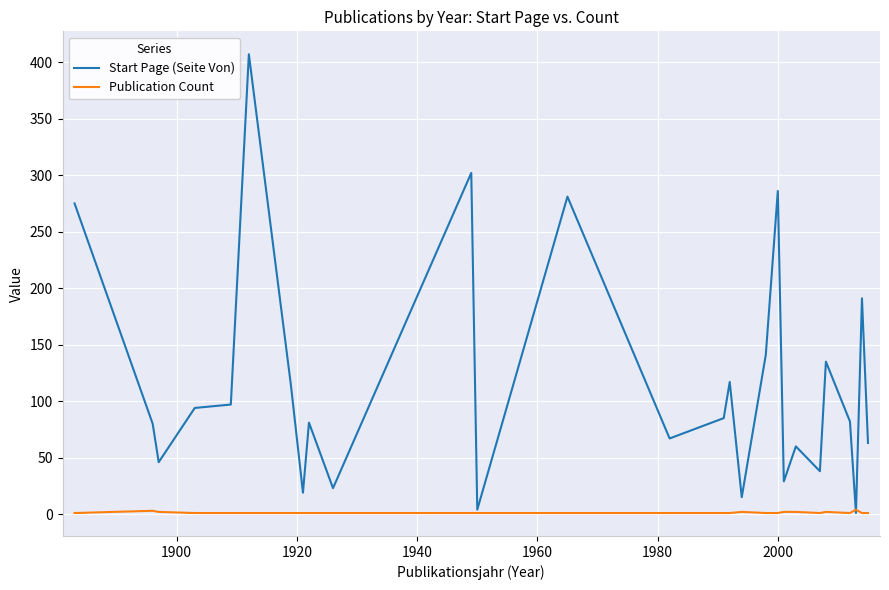

What are all the series names shown in the legend?

Start Page (Seite Von), Publication Count